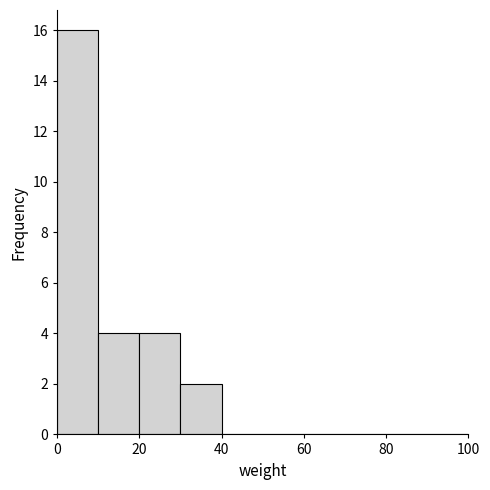

What is the height of the bar covering 10 to 20 on the x-axis? The values are not printed on the chart, so give them approximately, as read against the axis.

4